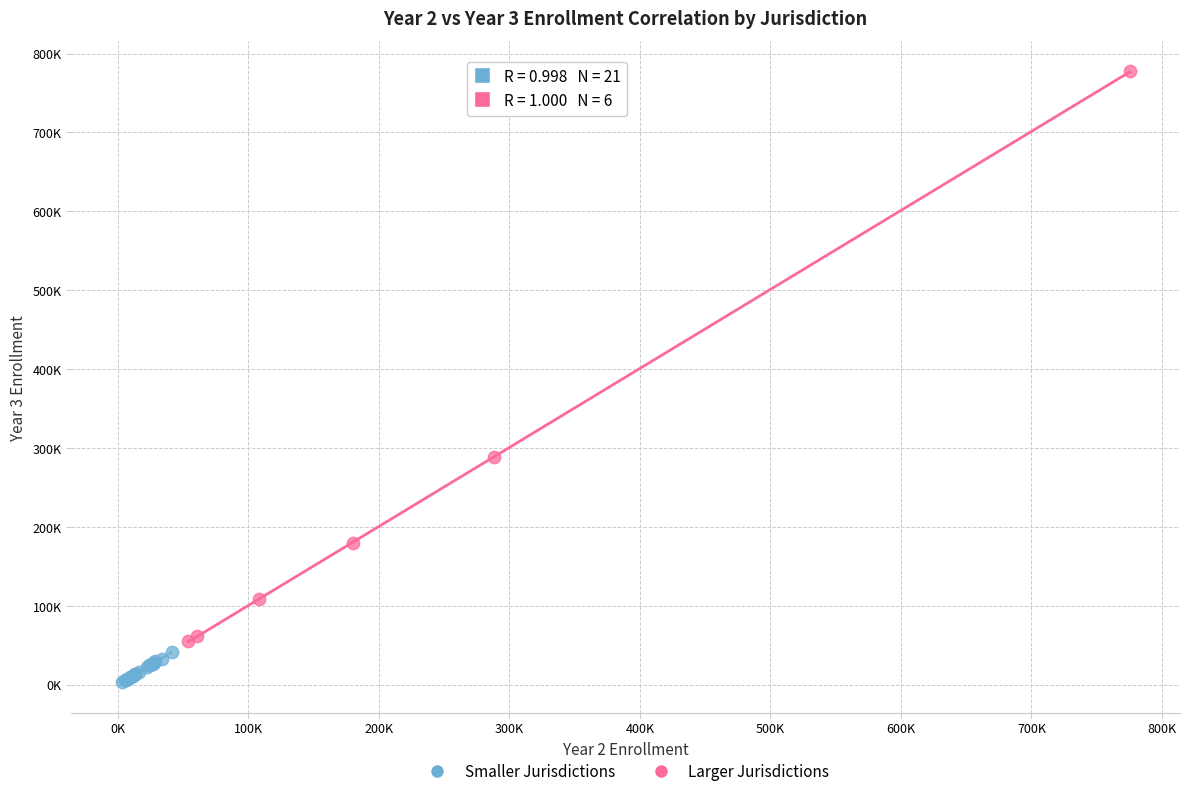

What are all the series names shown in the legend?

Smaller Jurisdictions, Larger Jurisdictions